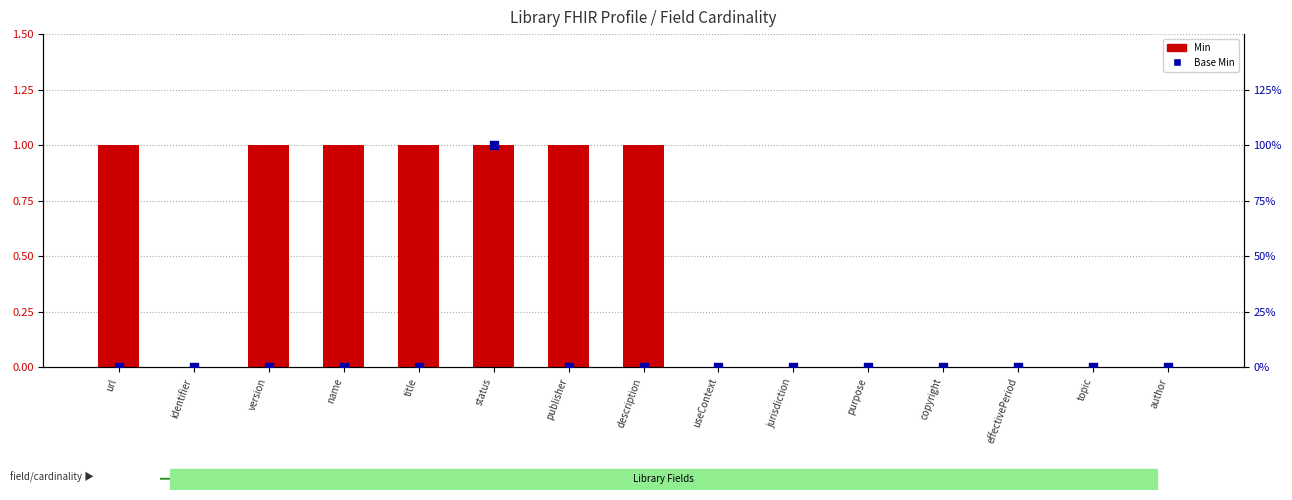

Which series has the largest Y range (max minus min)?

Min